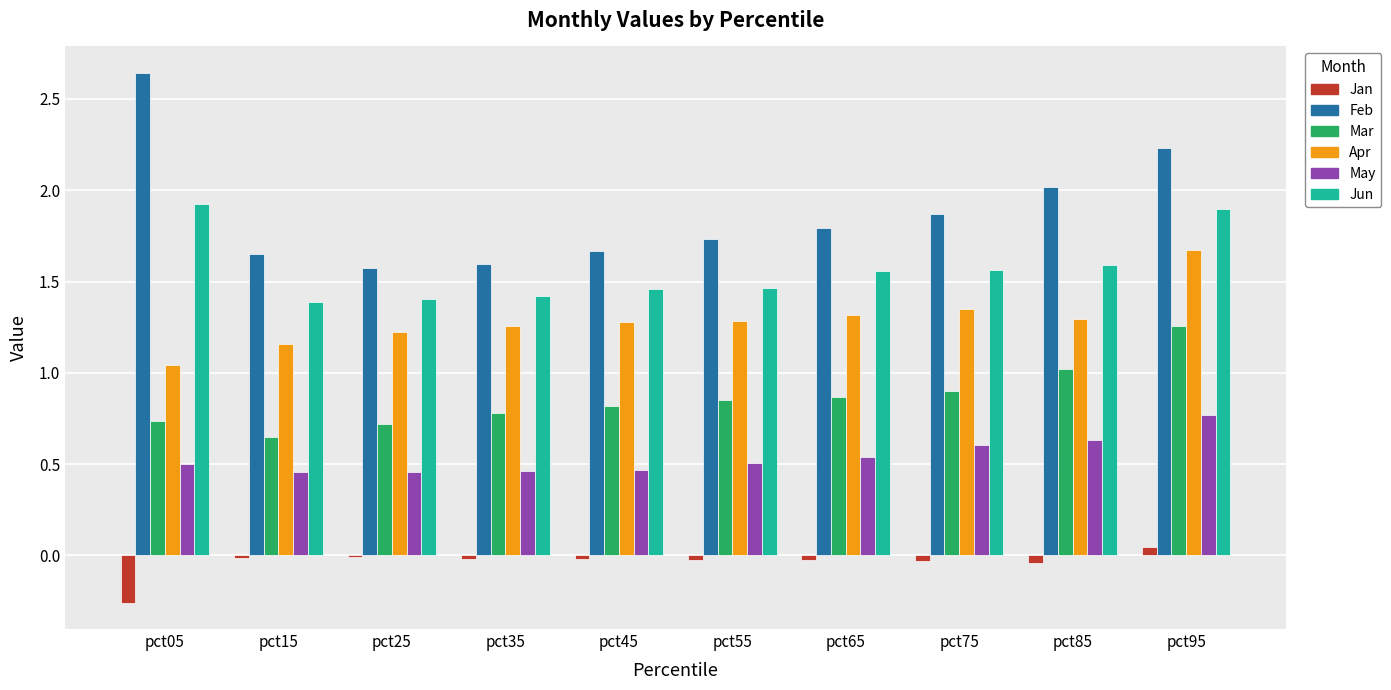

What is the total value across all series at pct25?

5.4